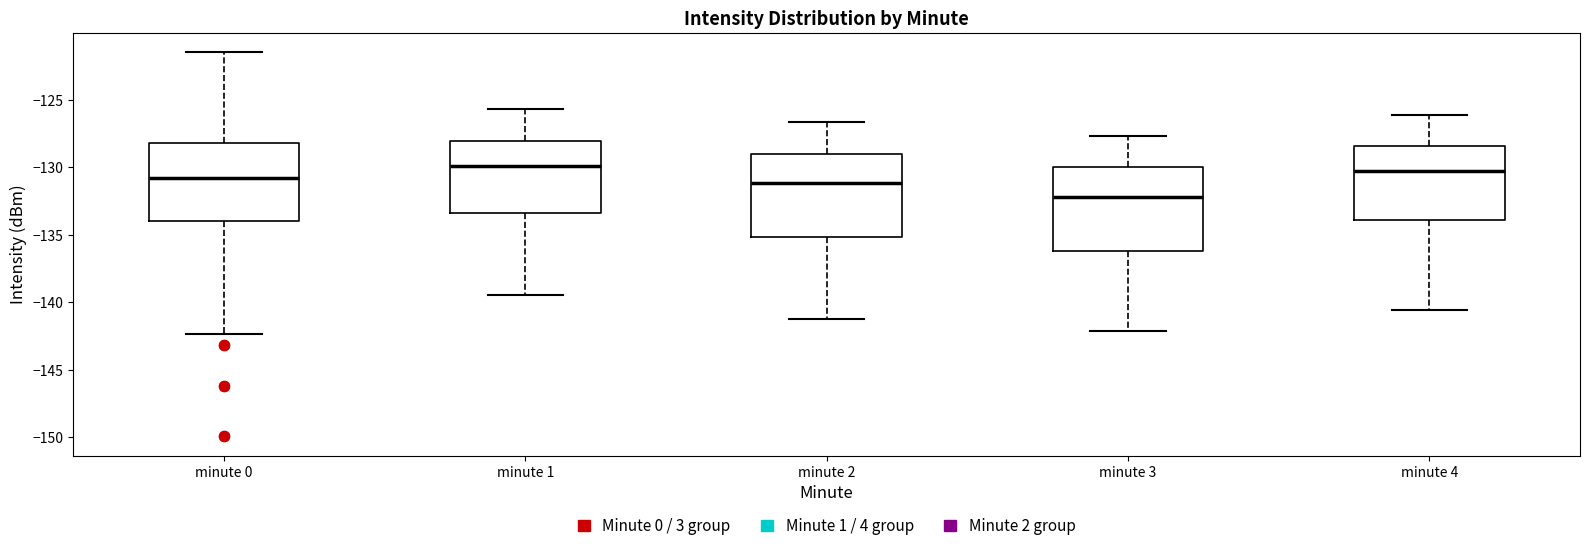

Reading left to right, read every box against the y-axis: the position of its median line, the range the box covers, and the ends of its whiskers. The values are not printed on the chart, so give them approximately, as read against the axis.

minute 0: median -131.0, box -134.0 to -128.0, whiskers -142.5 to -121.5
minute 1: median -130.0, box -133.5 to -128.0, whiskers -139.5 to -125.5
minute 2: median -131.0, box -135.0 to -129.0, whiskers -141.0 to -126.5
minute 3: median -132.0, box -136.0 to -130.0, whiskers -142.0 to -127.5
minute 4: median -130.5, box -134.0 to -128.5, whiskers -140.5 to -126.0